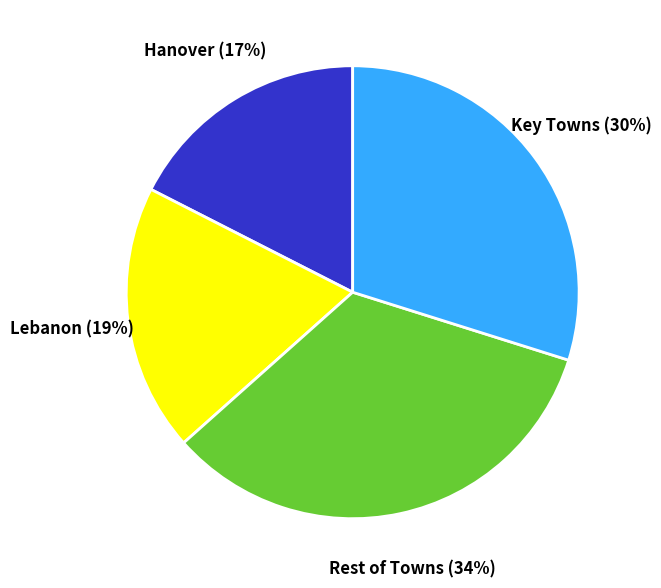

Is there any slice that represents more than half of the pie?

No